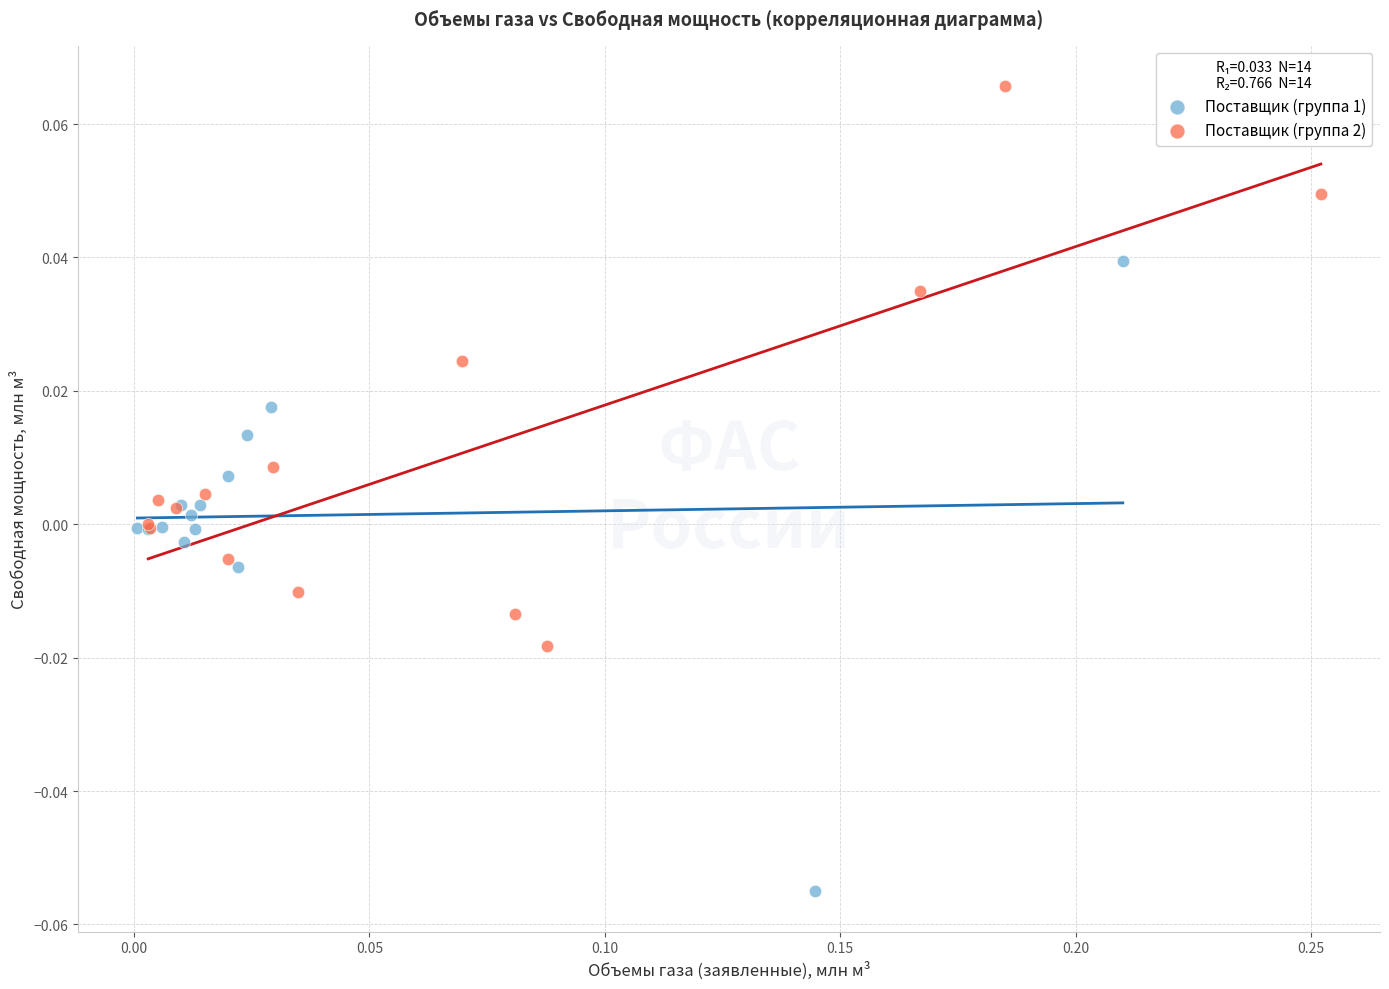

Which series has the widest spread of Y values?

Поставщик (группа 1)